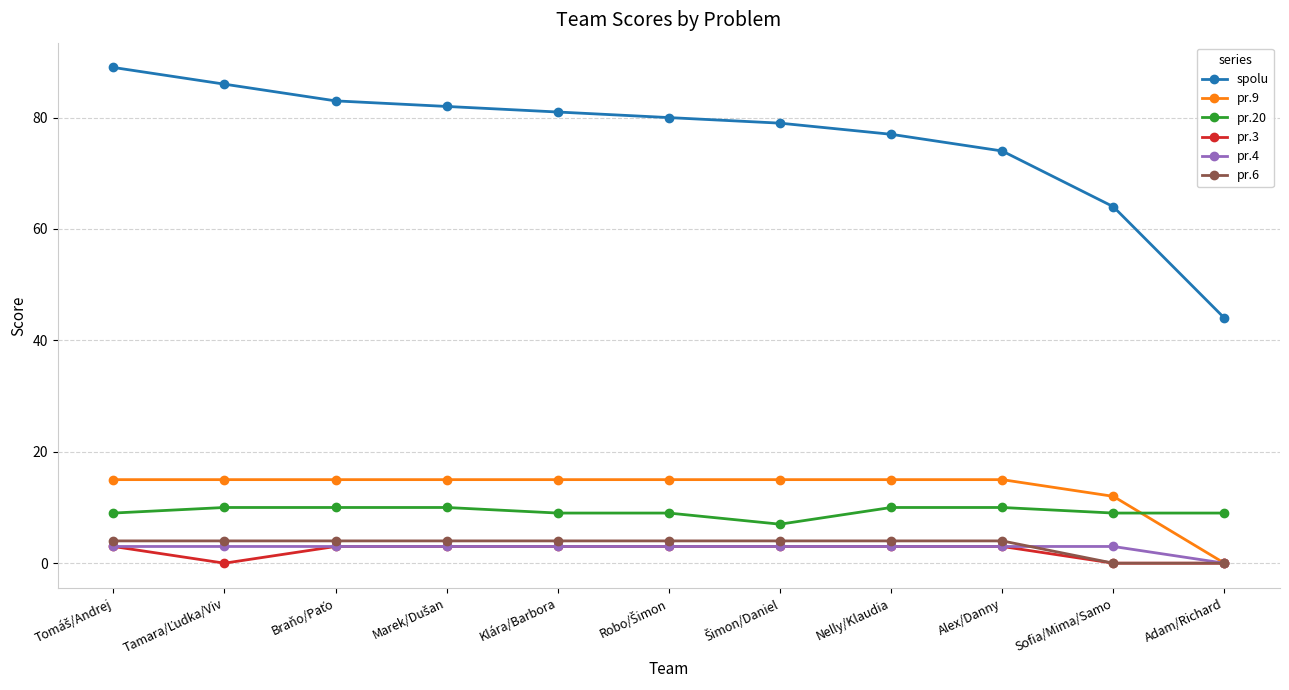

What is the maximum value shown in the chart?

89